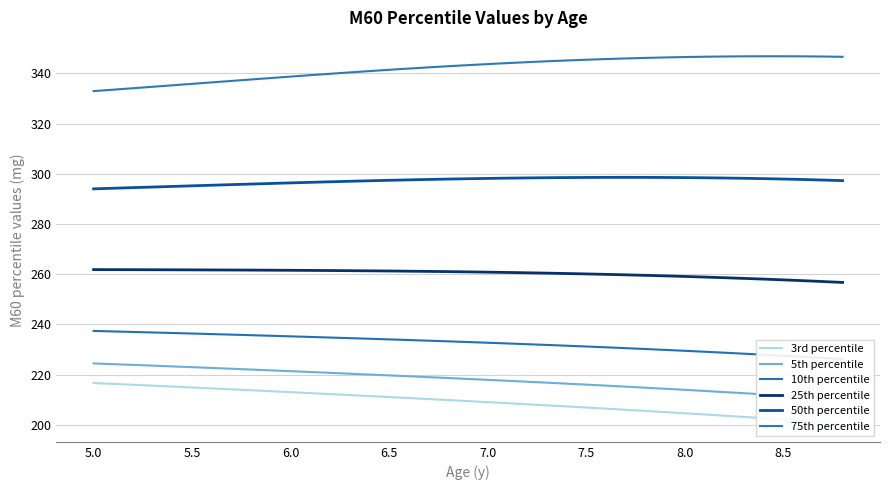

What is the minimum value for 75th percentile?

332.9